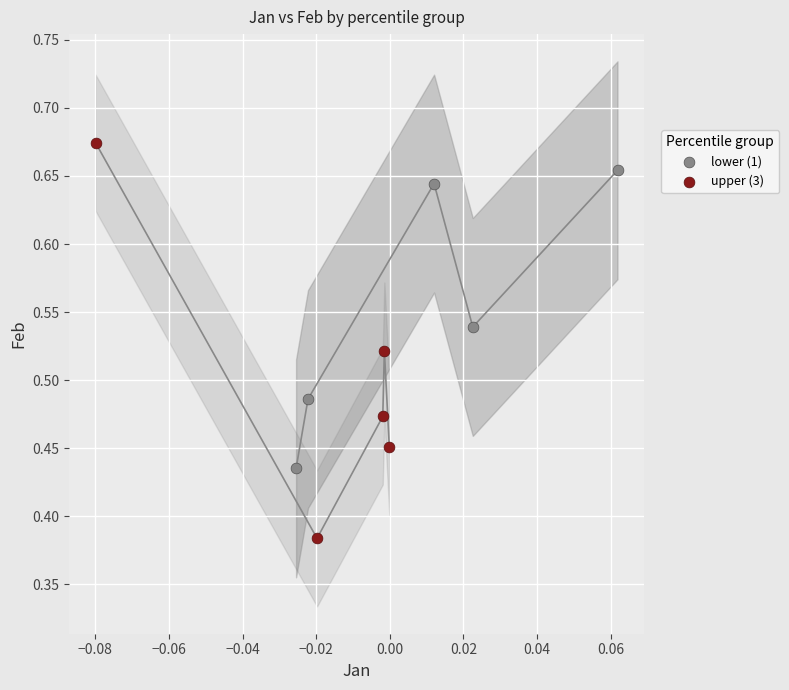

Which series contains the lowest Y value?

upper (3)